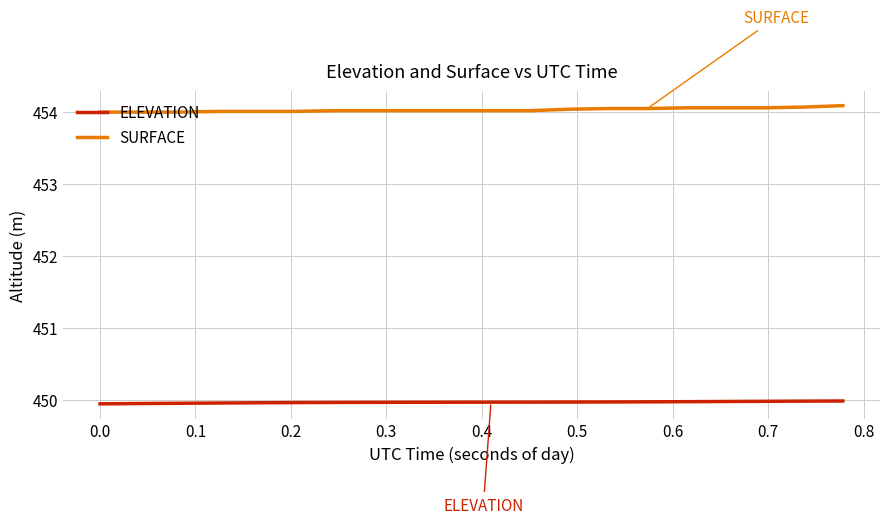

True or false: ELEVATION and SURFACE intersect in this chart.

False